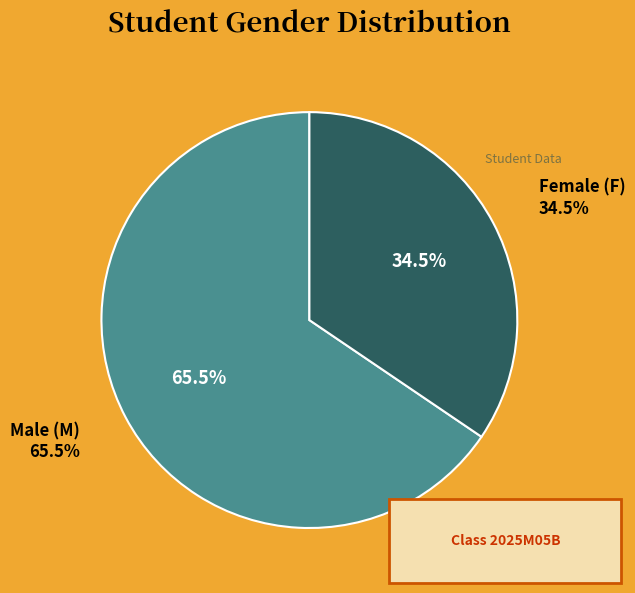

Is it true that F is 34% of the pie?

True